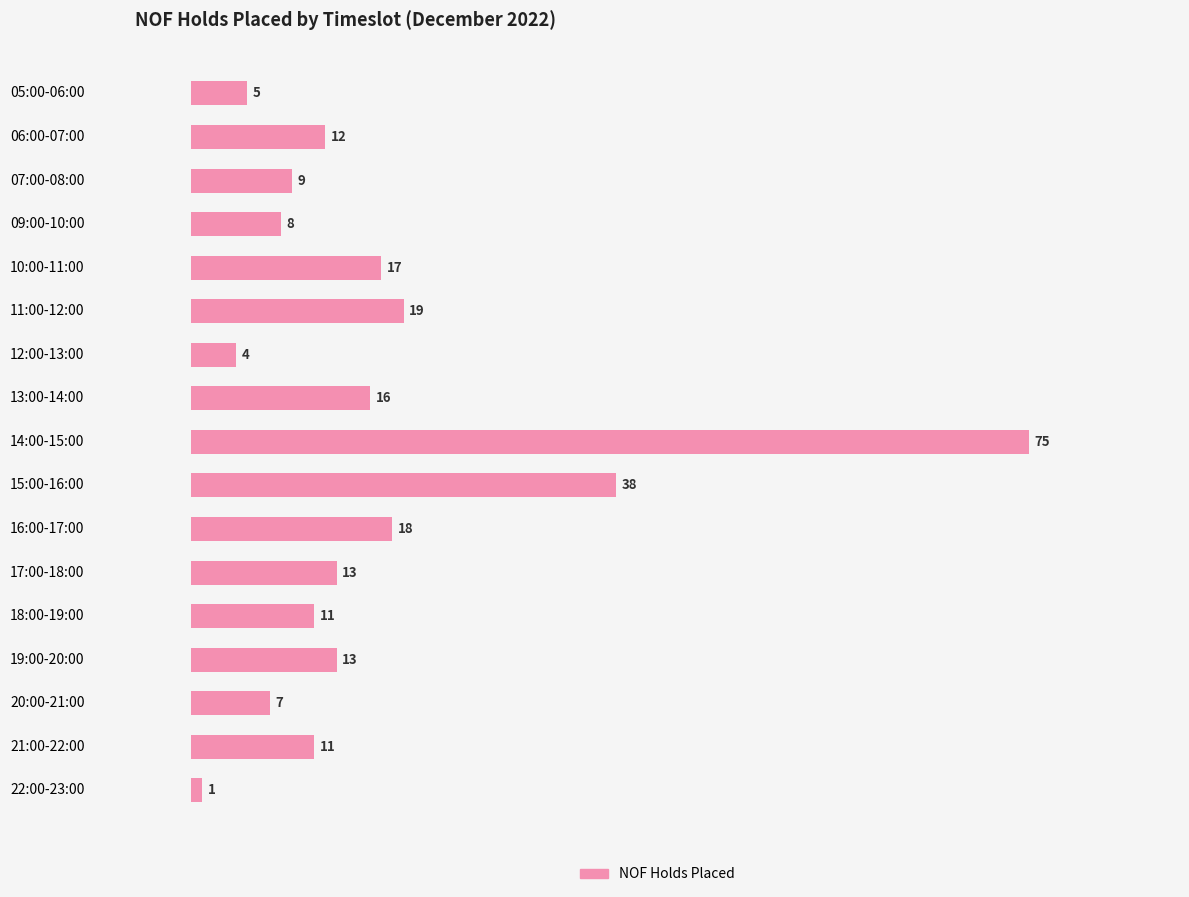

What is the difference between the maximum and minimum values?

74